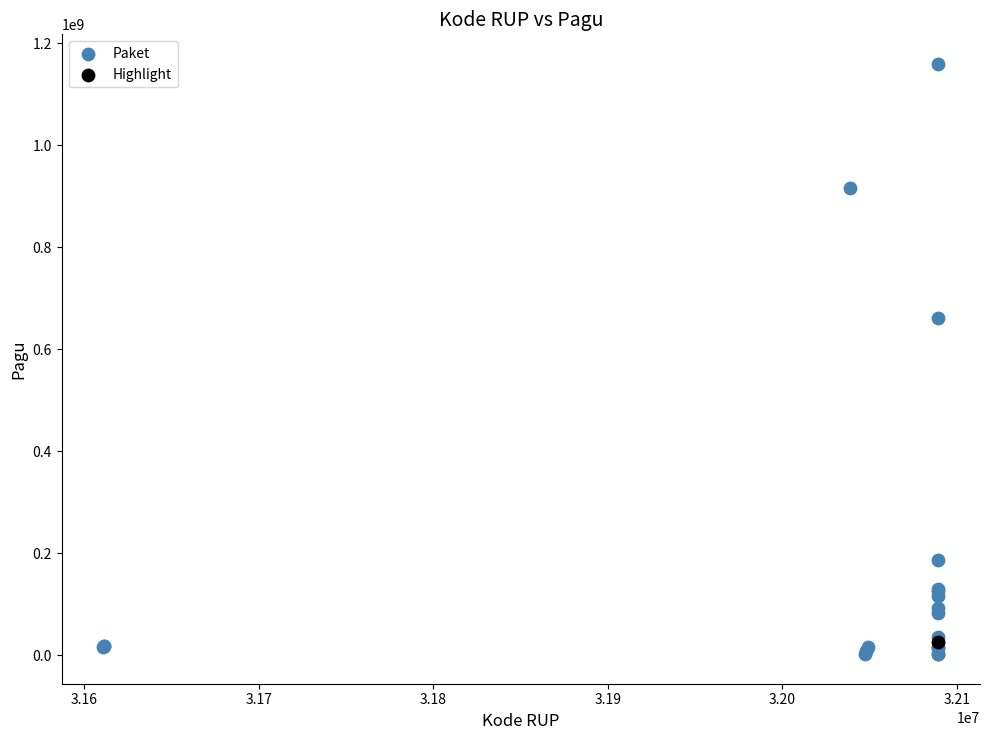

What are all the series names shown in the legend?

Paket, Highlight